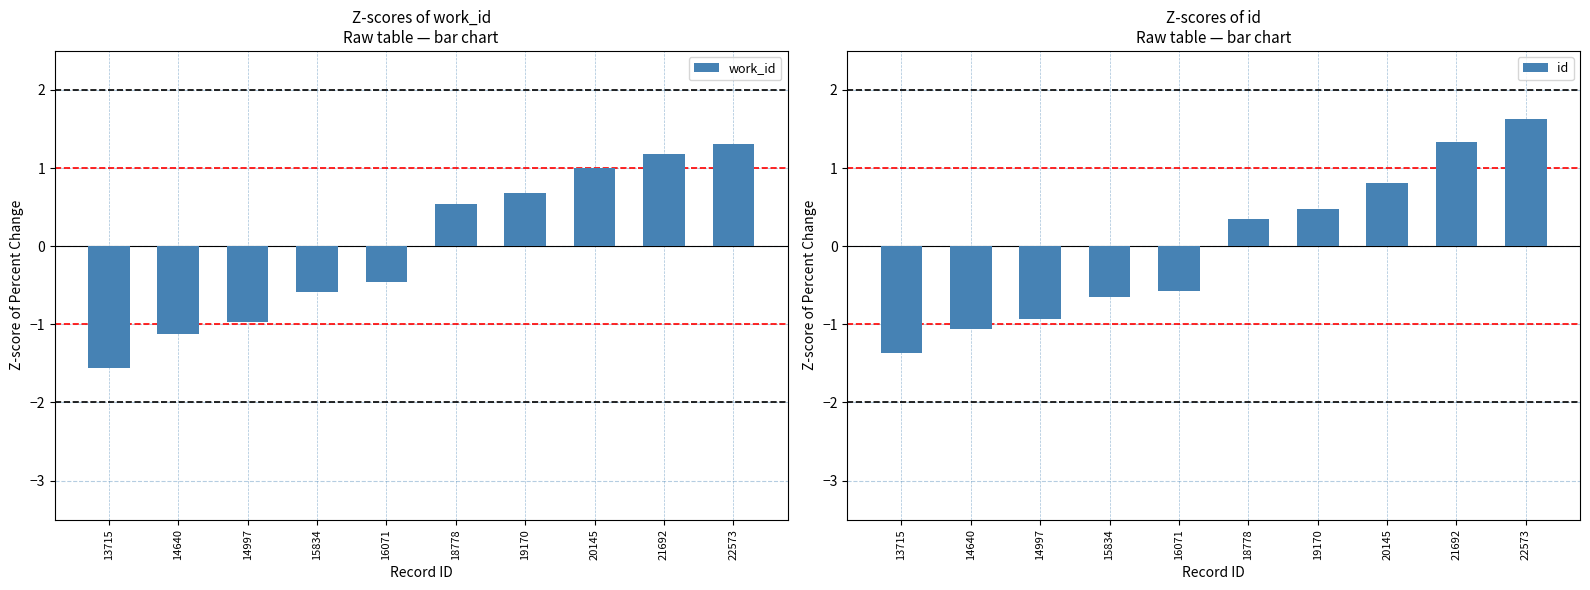

What is the maximum value shown in the chart?

1.6